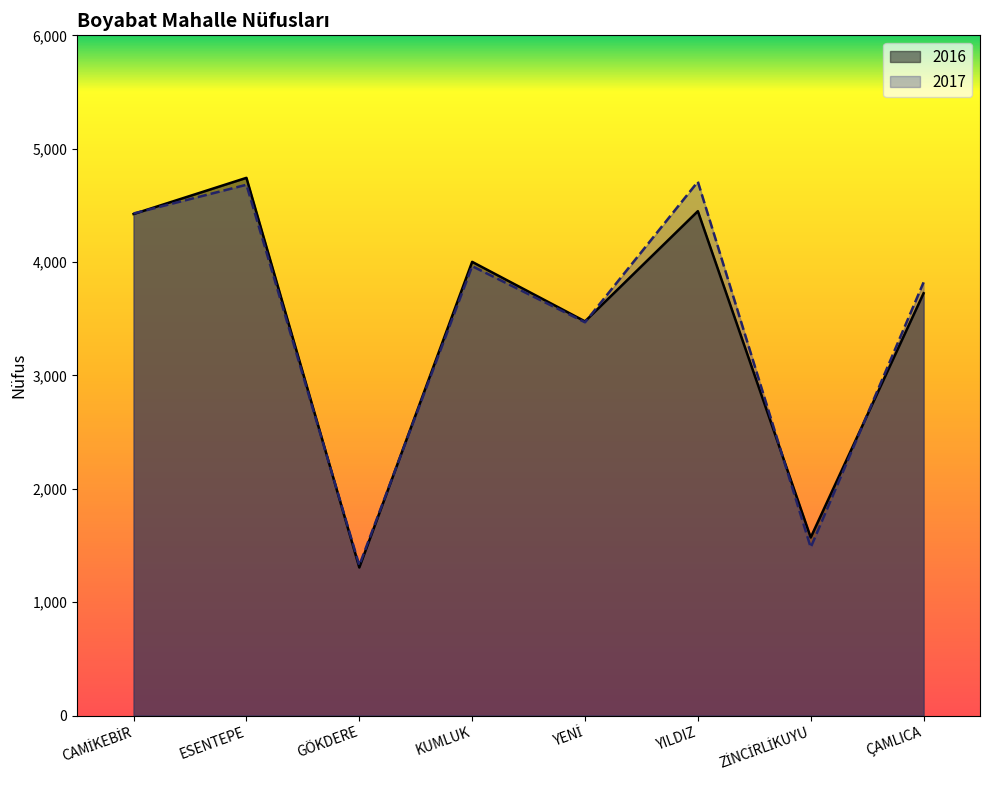

What is the difference between the 2016 values at ZİNCİRLİKUYU and YENİ?

1906